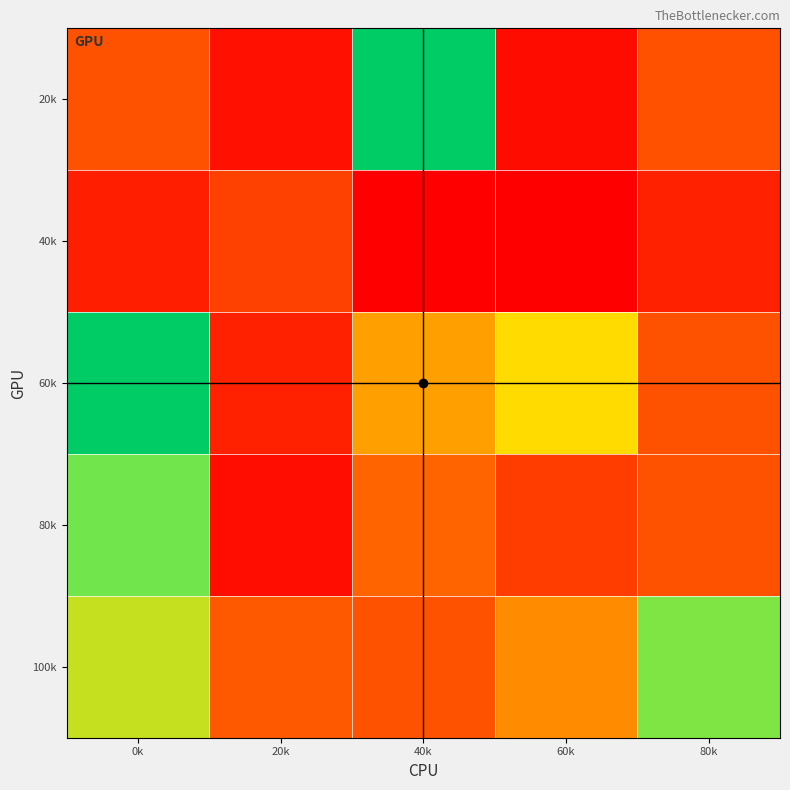

Which series has the largest total across all categories?

60k